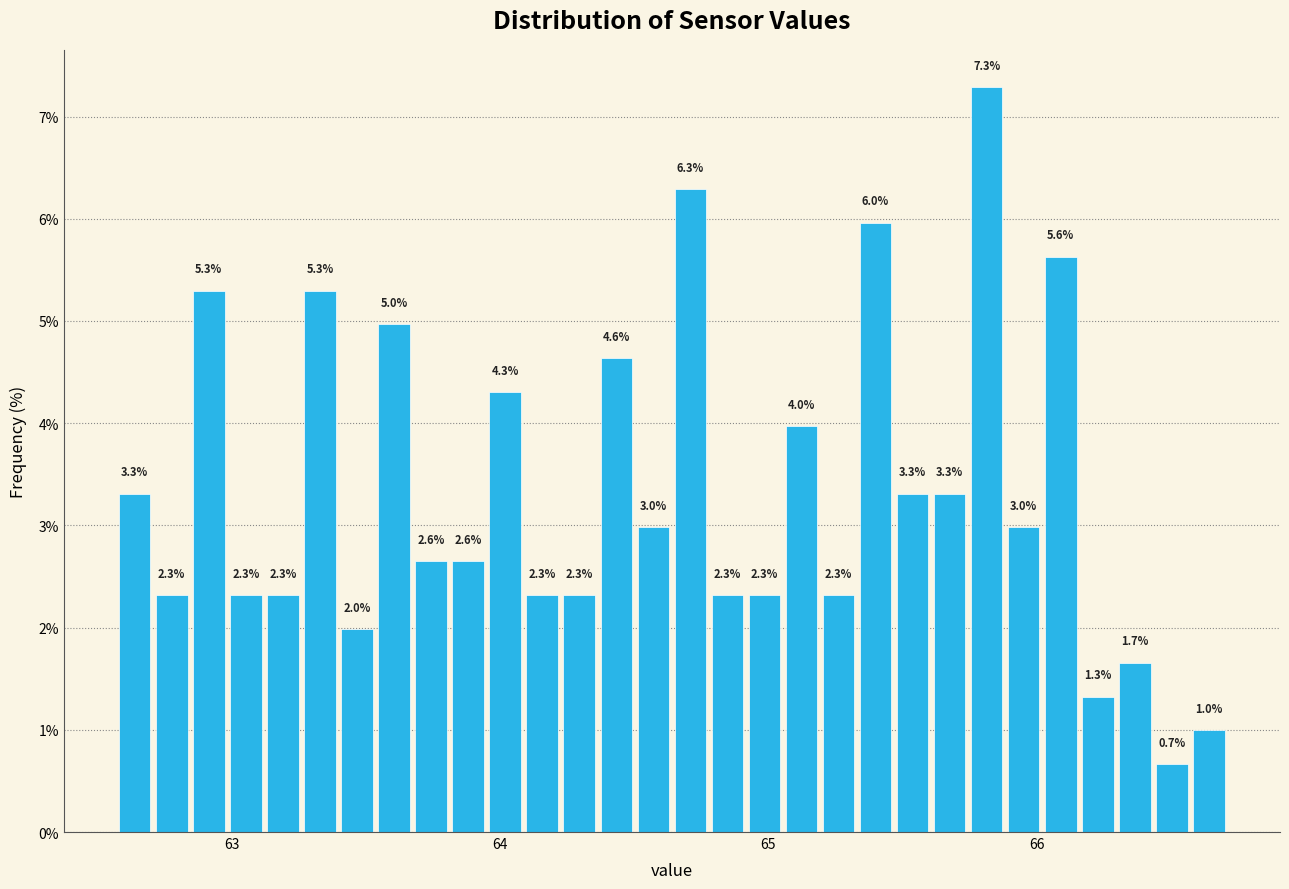

Around what value on the x-axis is the tallest bar? Give the approximate position of its centre, as read against the axis.

65.8